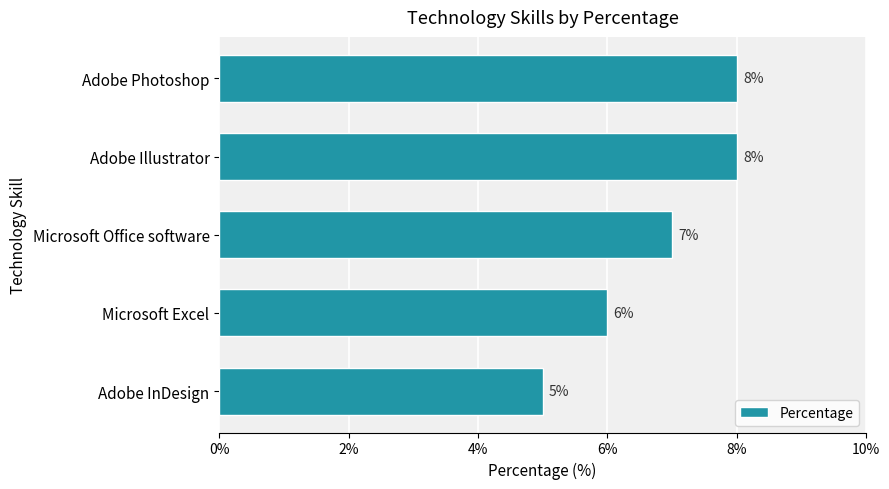

Between Microsoft Office software and Adobe Illustrator, which is larger?

Adobe Illustrator